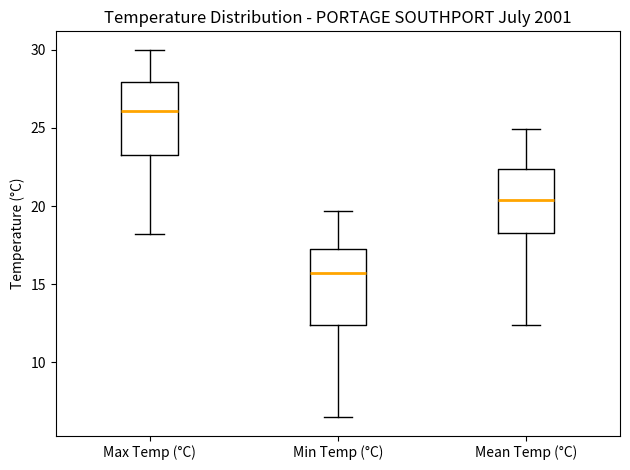

Reading left to right, read every box against the y-axis: the position of its median line, the range the box covers, and the ends of its whiskers. The values are not printed on the chart, so give them approximately, as read against the axis.

Max Temp (°C): median 26.0, box 23.5 to 28.0, whiskers 18.0 to 30.0
Min Temp (°C): median 15.5, box 12.5 to 17.5, whiskers 6.5 to 19.5
Mean Temp (°C): median 20.5, box 18.5 to 22.5, whiskers 12.5 to 25.0